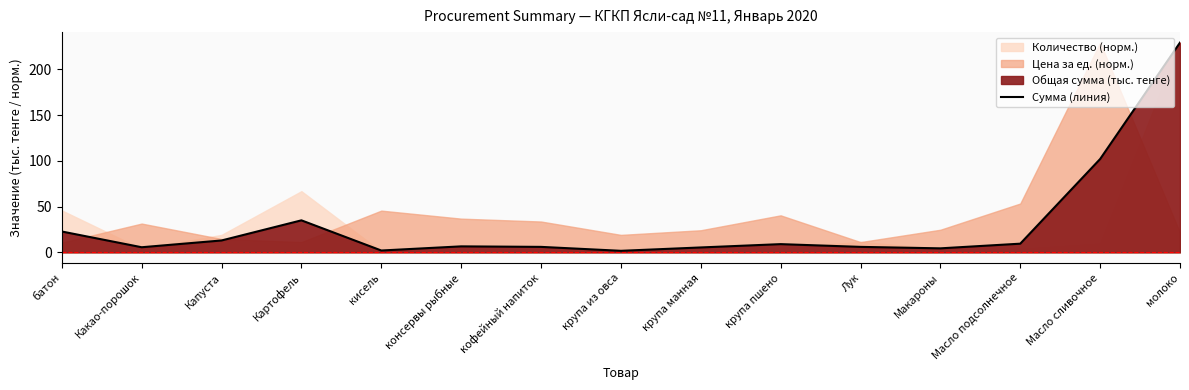

What value does the data have at кисель?

2.0